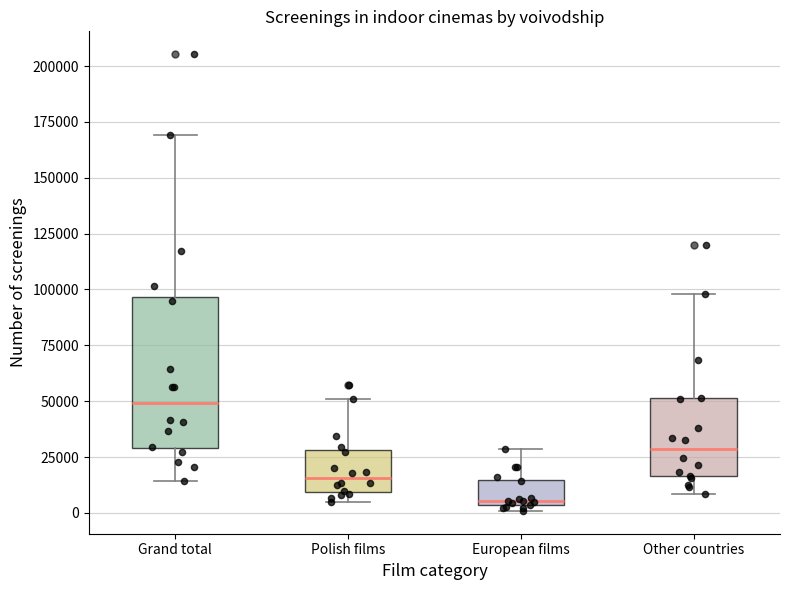

Where is the lower edge of the box for Polish films on the y-axis? The values are not printed on the chart, so give them approximately, as read against the axis.

10000